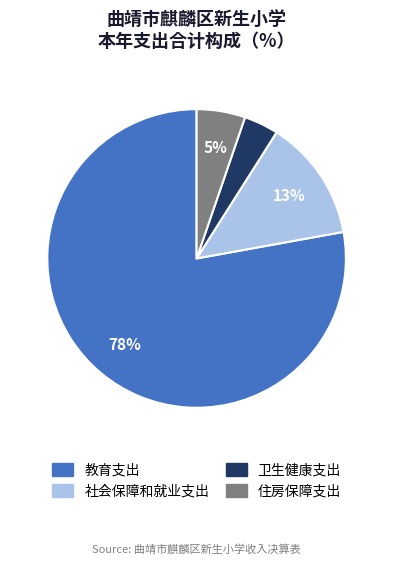

To the nearest percent, what is the difference between the 社会保障和就业支出 and 住房保障支出 slice percentages?

8%